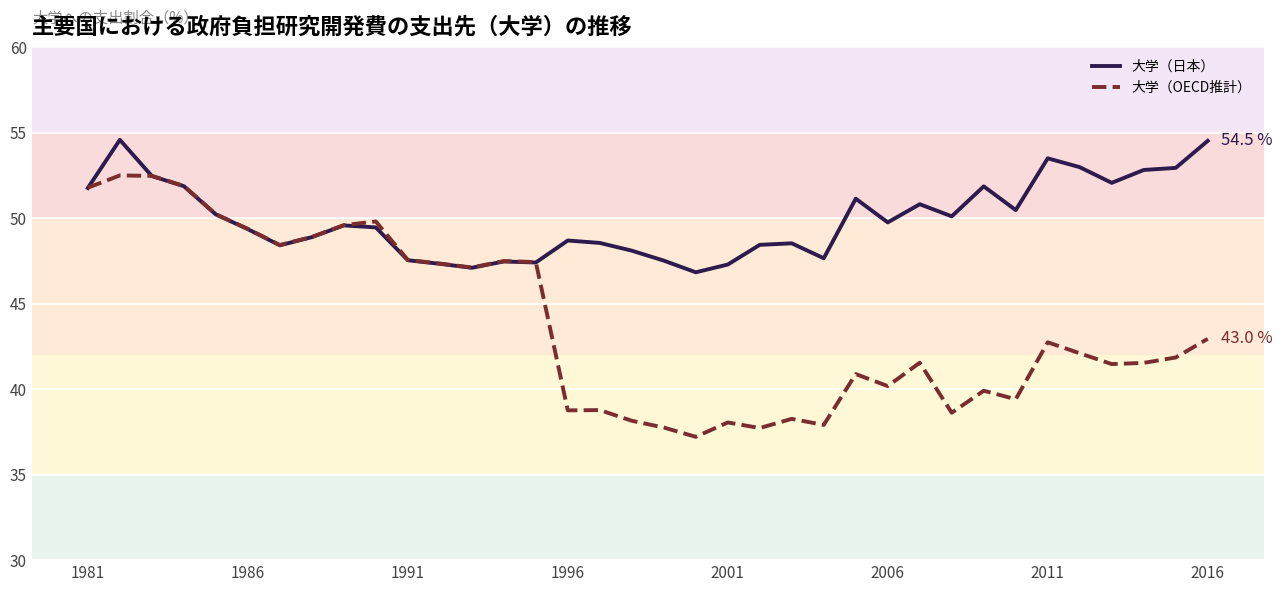

True or false: 大学（日本） has more than 0 interior local peaks.

True